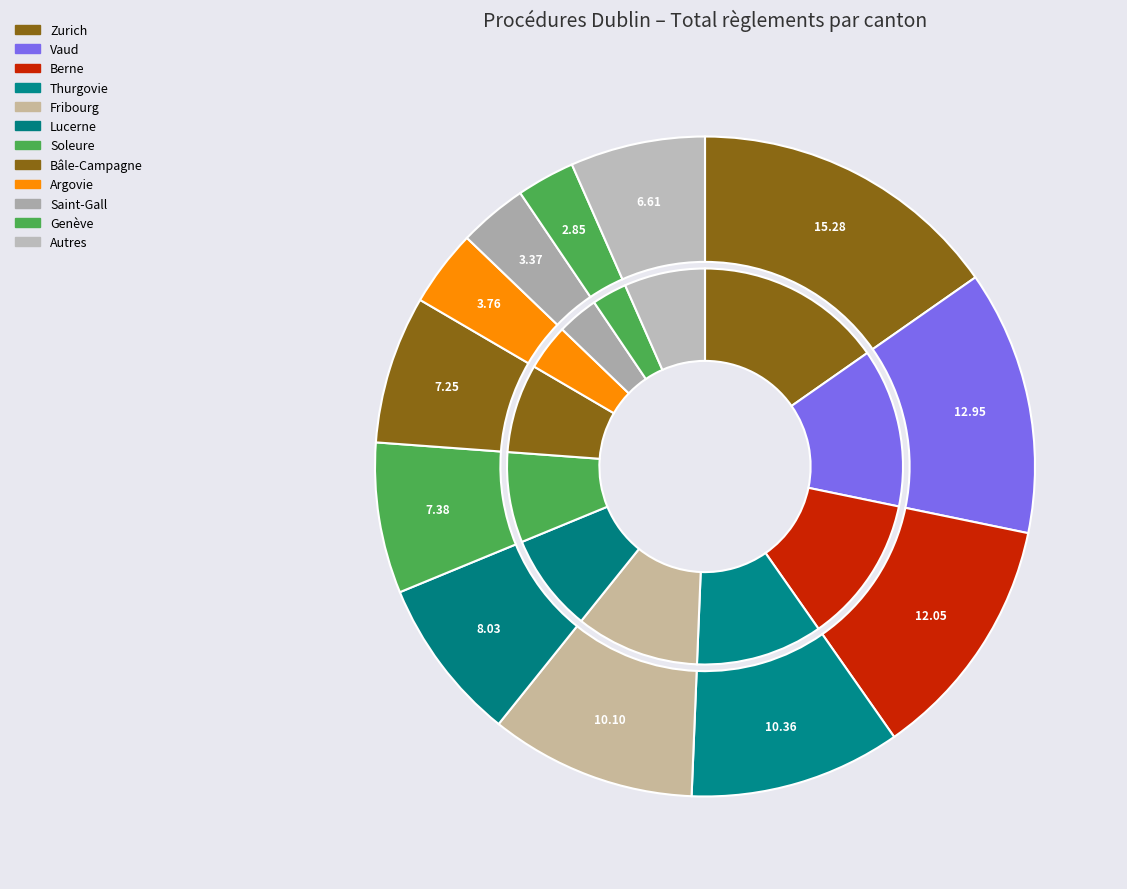

Which has a higher value, Lucerne or Zurich?

Zurich